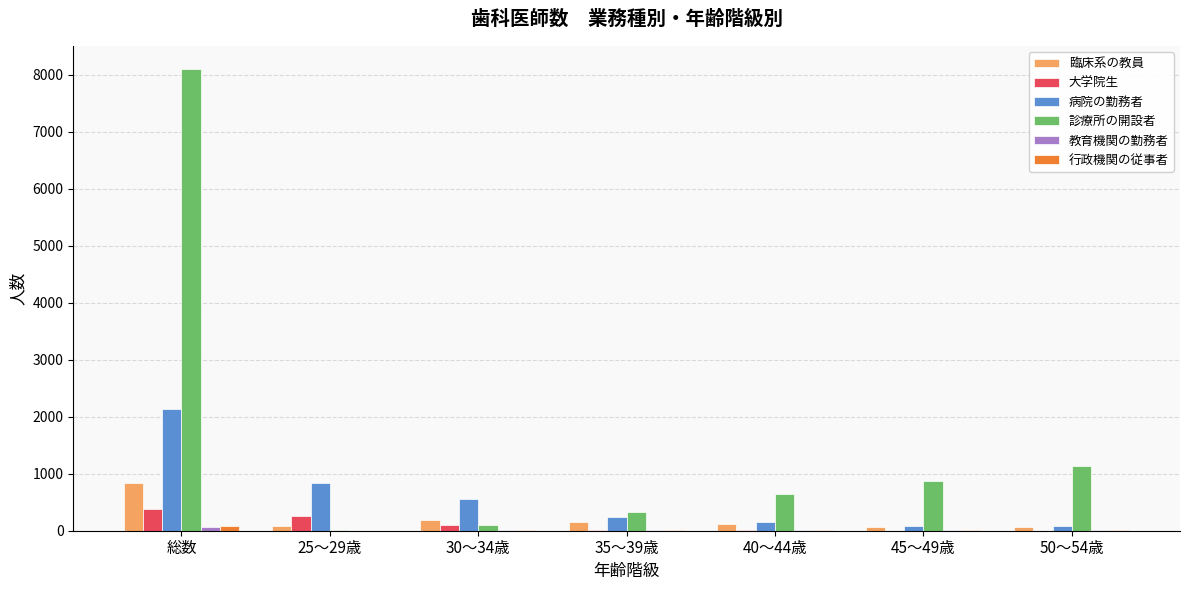

At which category is the sum across all series the highest?

総数